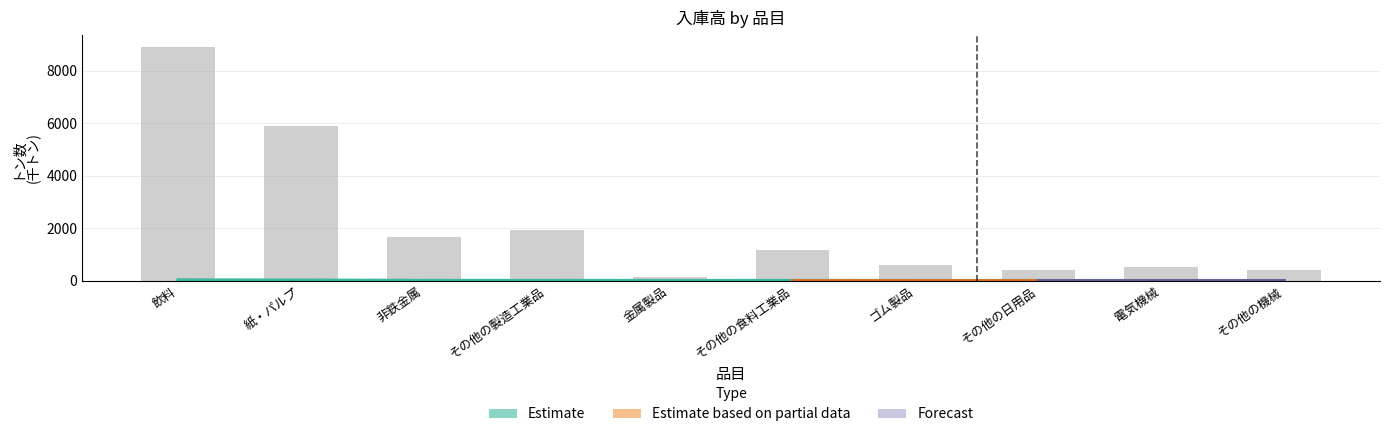

What value does the Estimate based on partial data (前月) series have at その他の機械?

425.6